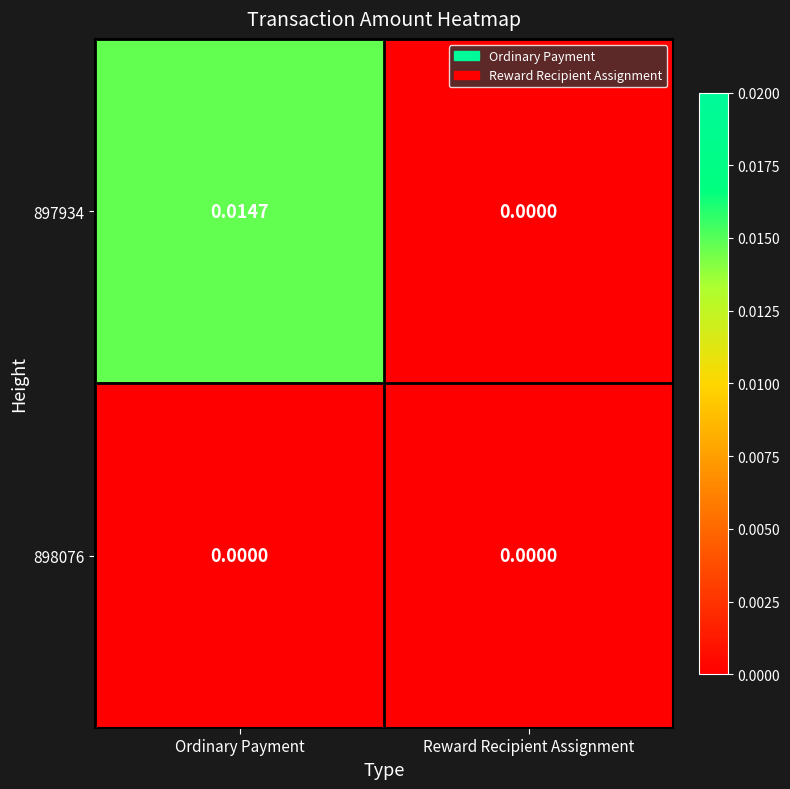

At which label is 897934 closest to 0?

Reward Recipient Assignment